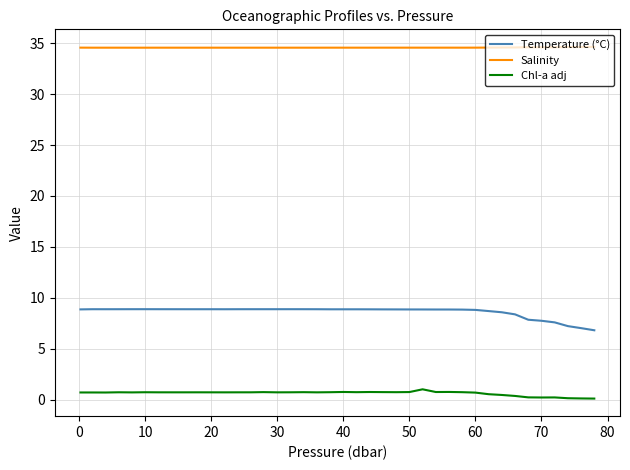

True or false: Temperature (°C) and Salinity intersect in this chart.

False